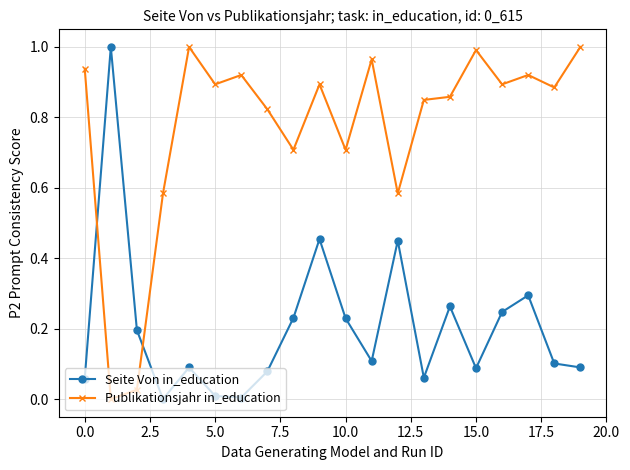

Which series has the largest total across all categories?

Publikationsjahr in_education